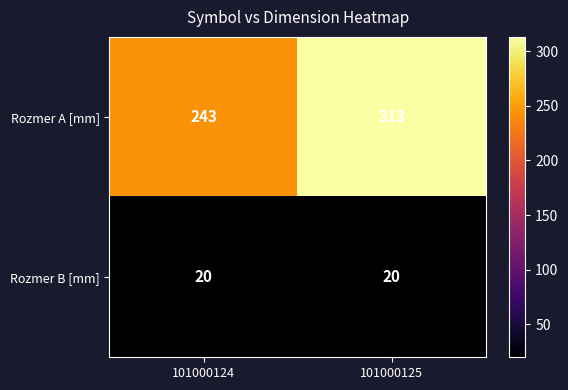

Which series has the largest range (max minus min)?

Rozmer A [mm]